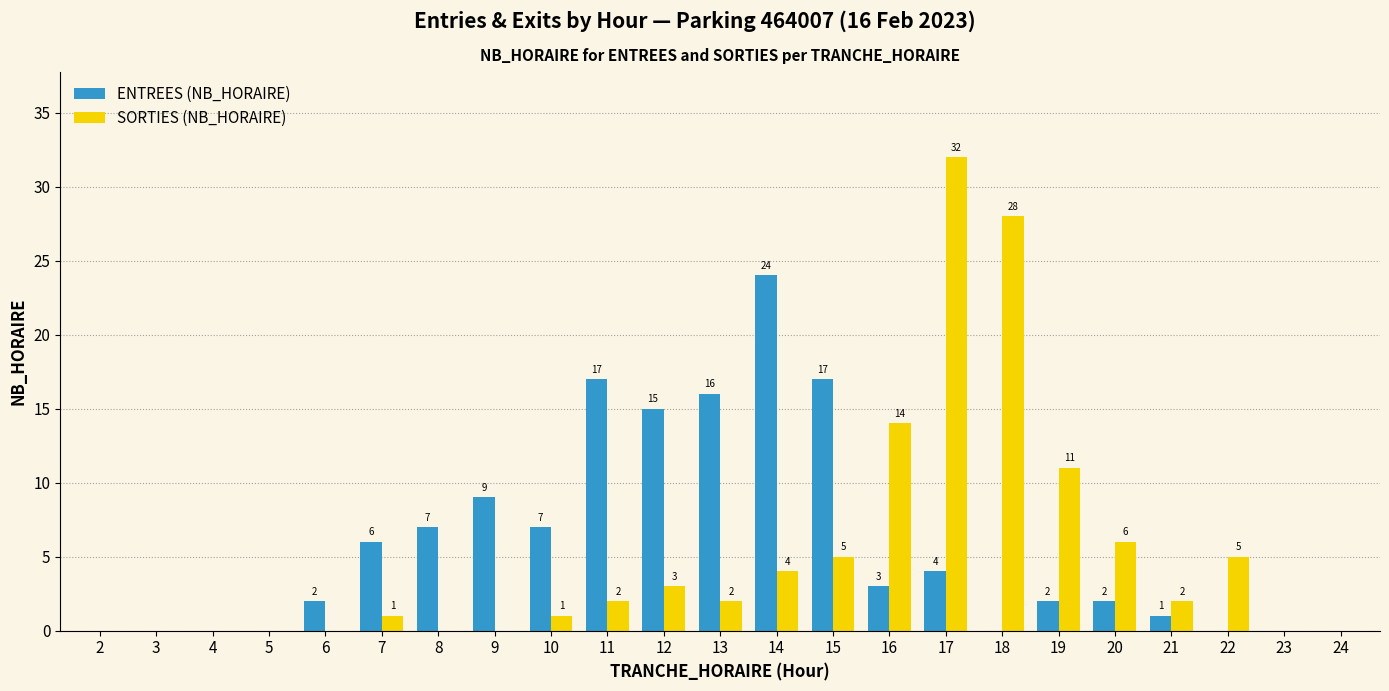

Count the number of categories in the chart.

23